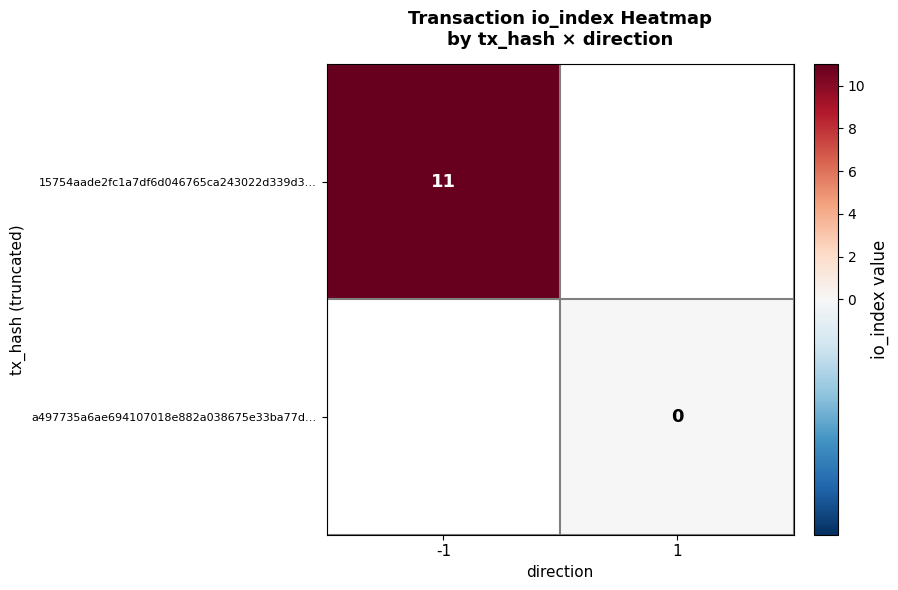

At which category does the chart reach its peak across all series?

-1